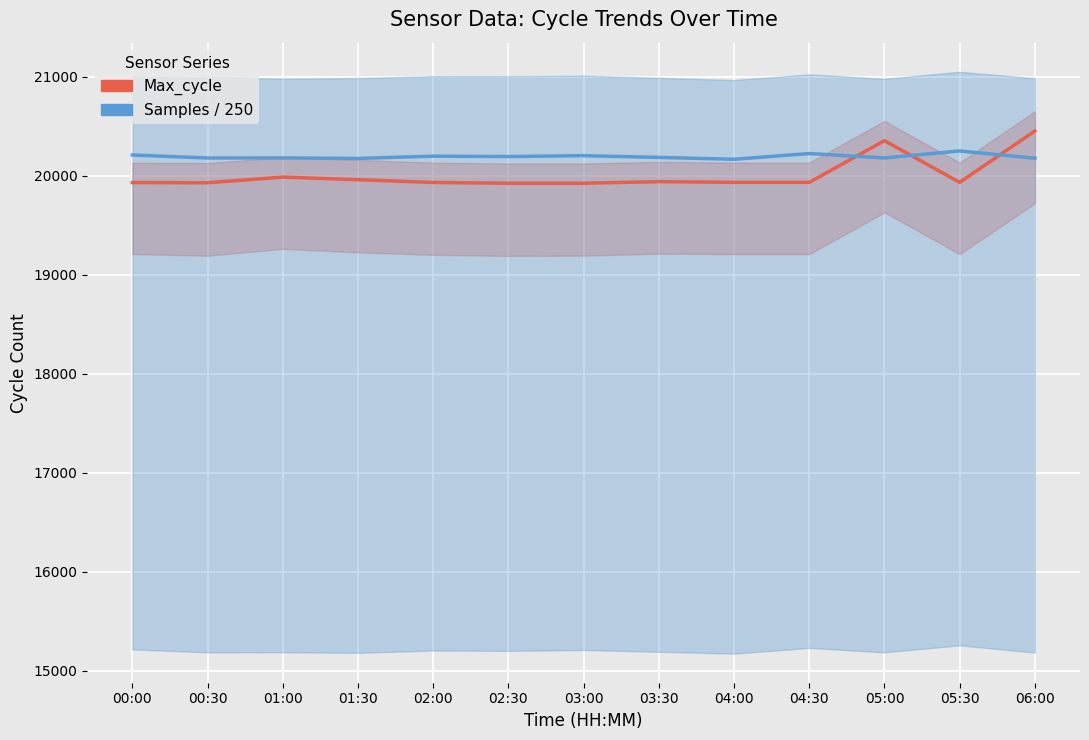

At which label is Samples / 250 closest to 20208?

00:00